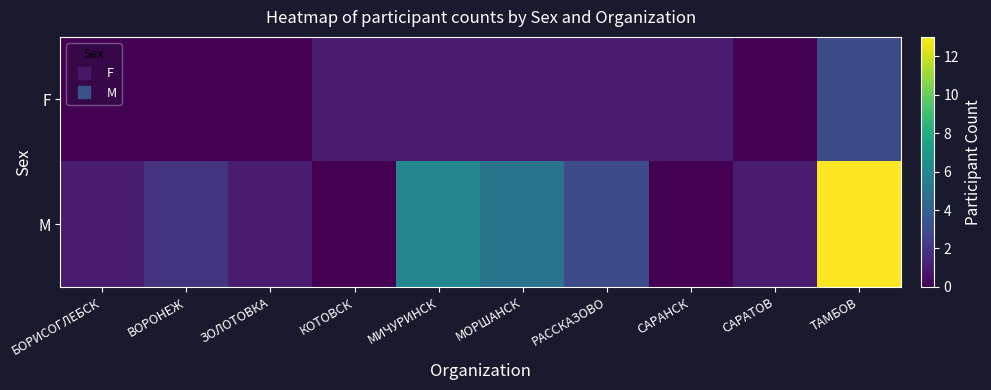

Which category has the lowest value across all series?

БОРИСОГЛЕБСК